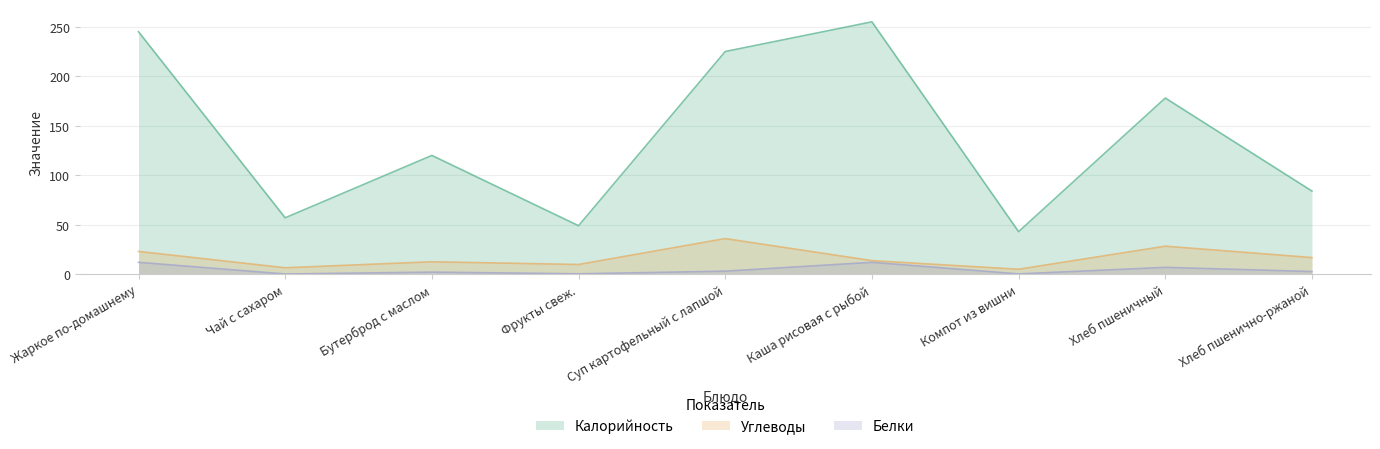

Is it true that Калорийность equals 30.0 at Компот из вишни?

False